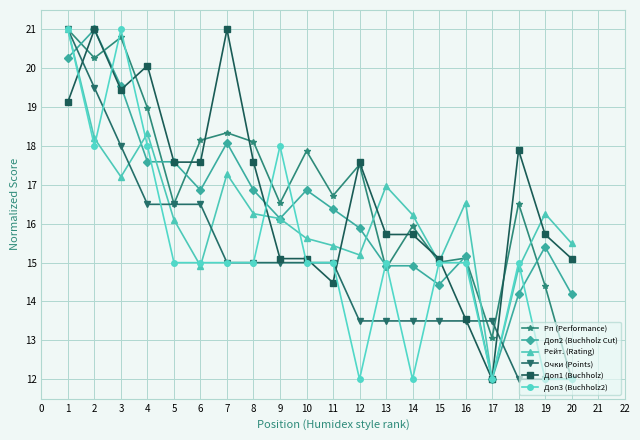

What is the spread (max minus min) of values at 9?

3.0